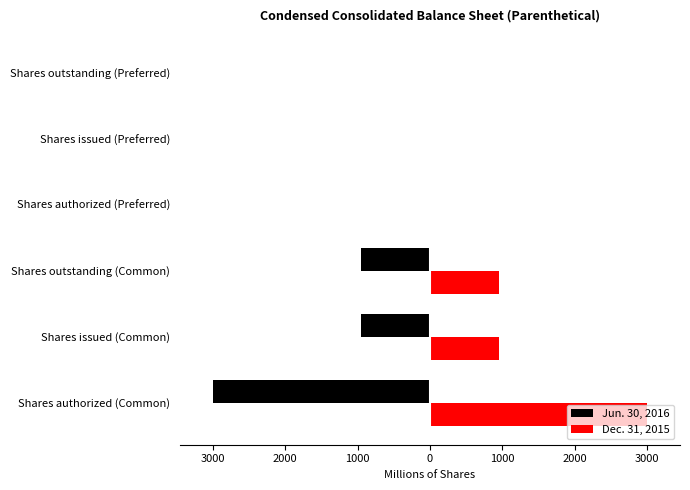

What are all the series names shown in the legend?

Jun. 30, 2016, Dec. 31, 2015